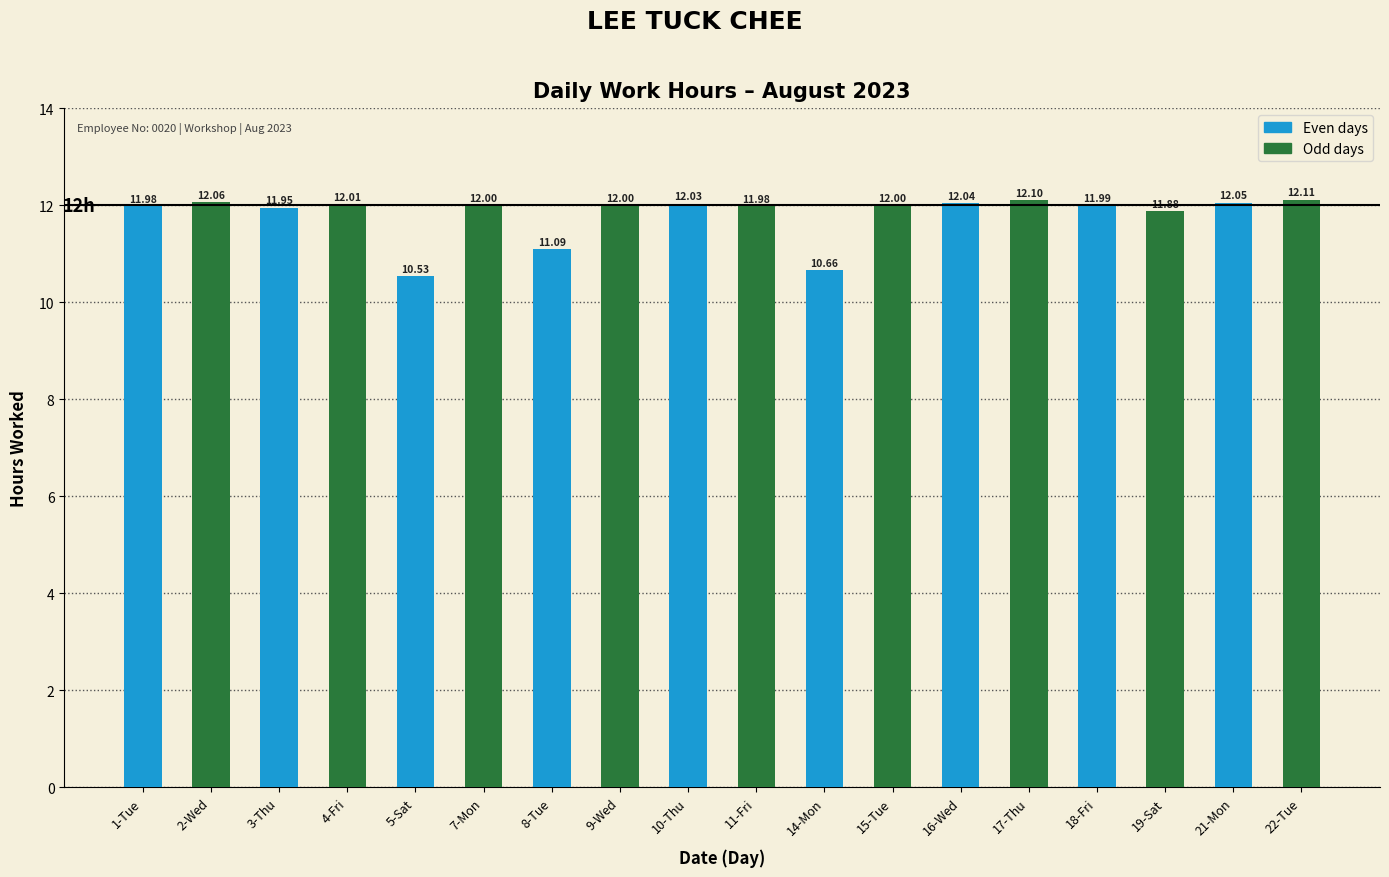

The chart shows a value of 12.0 at 7-Mon. True or false?

True